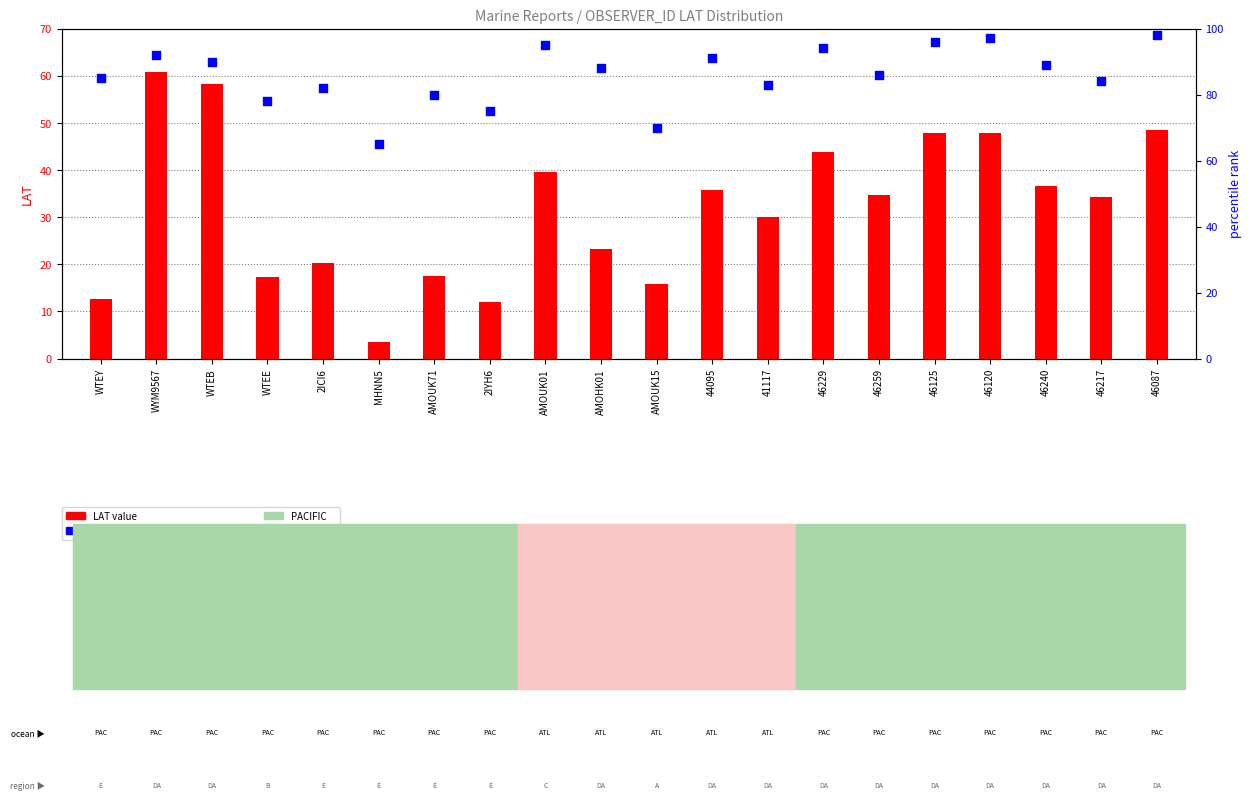

Which series has the largest Y range (max minus min)?

LAT value